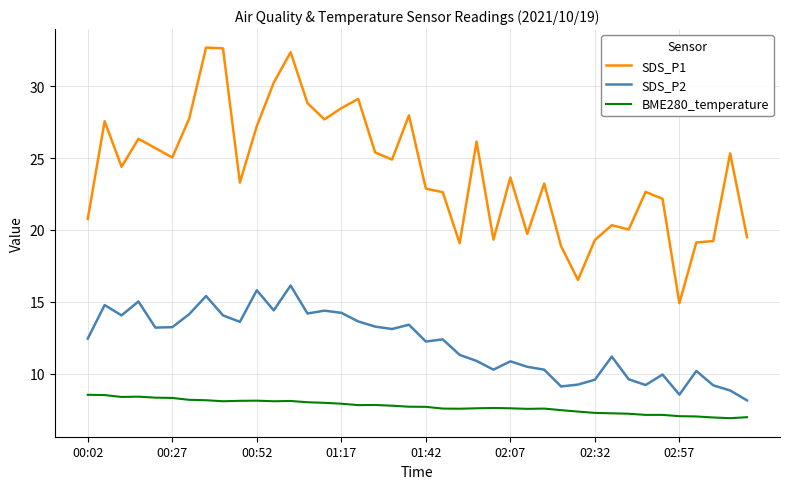

Which series has the widest spread of values?

SDS_P1